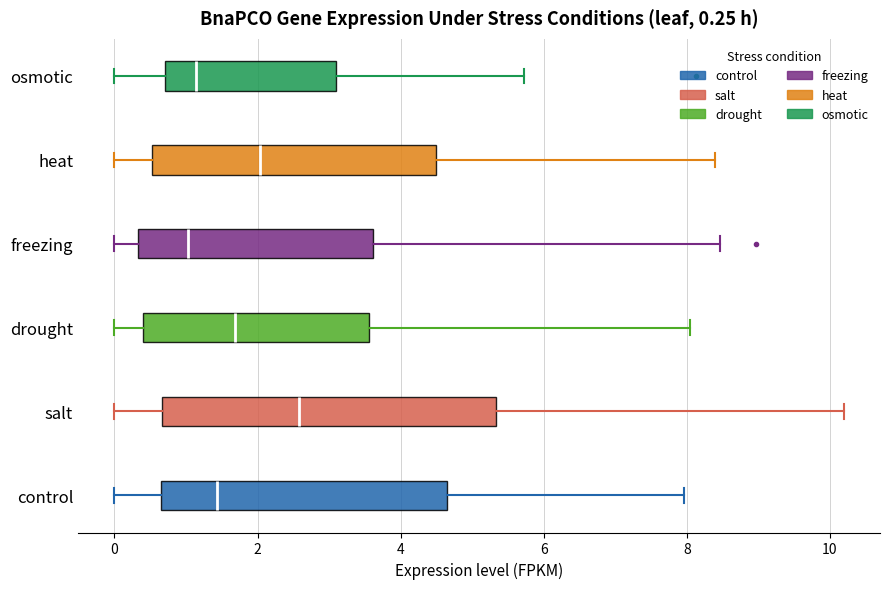

Comparing the boxes themselves (not the whiskers), which one is the widest?

salt